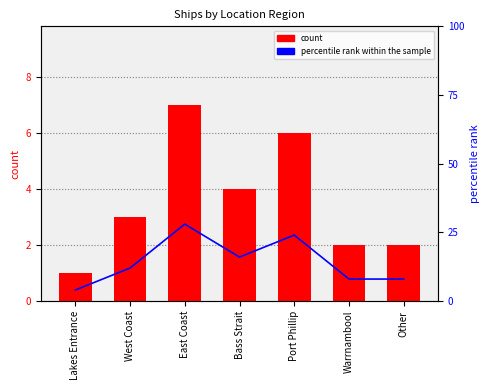

Reading right to left, extract all data points from this chart.

count: 2	2	6	4	7	3	1
percentile rank within the sample: 8	8	24	16	28	12	4